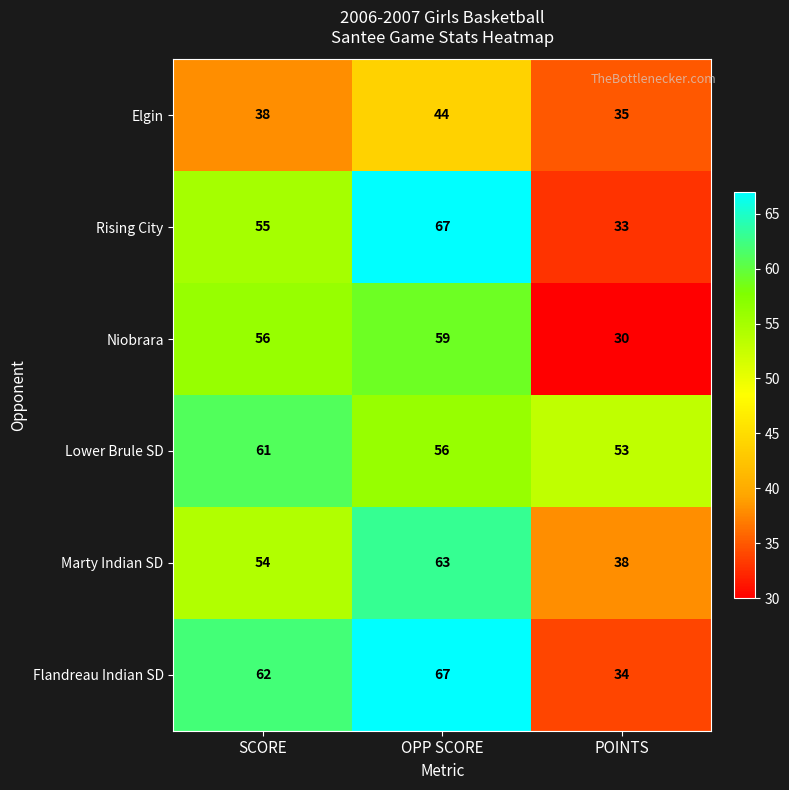

Which series changed the most between OPP SCORE and POINTS?

Rising City